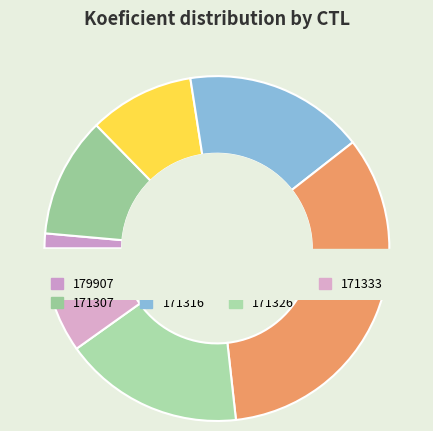

Count the number of slices in the pie.

7